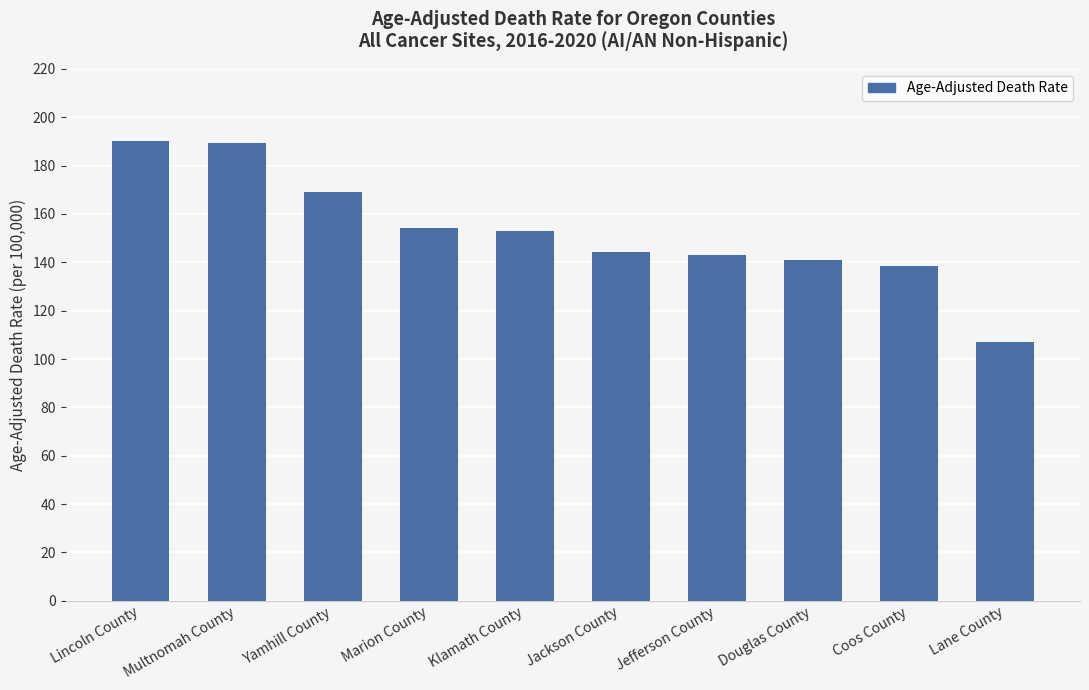

What is the average value?

153.0